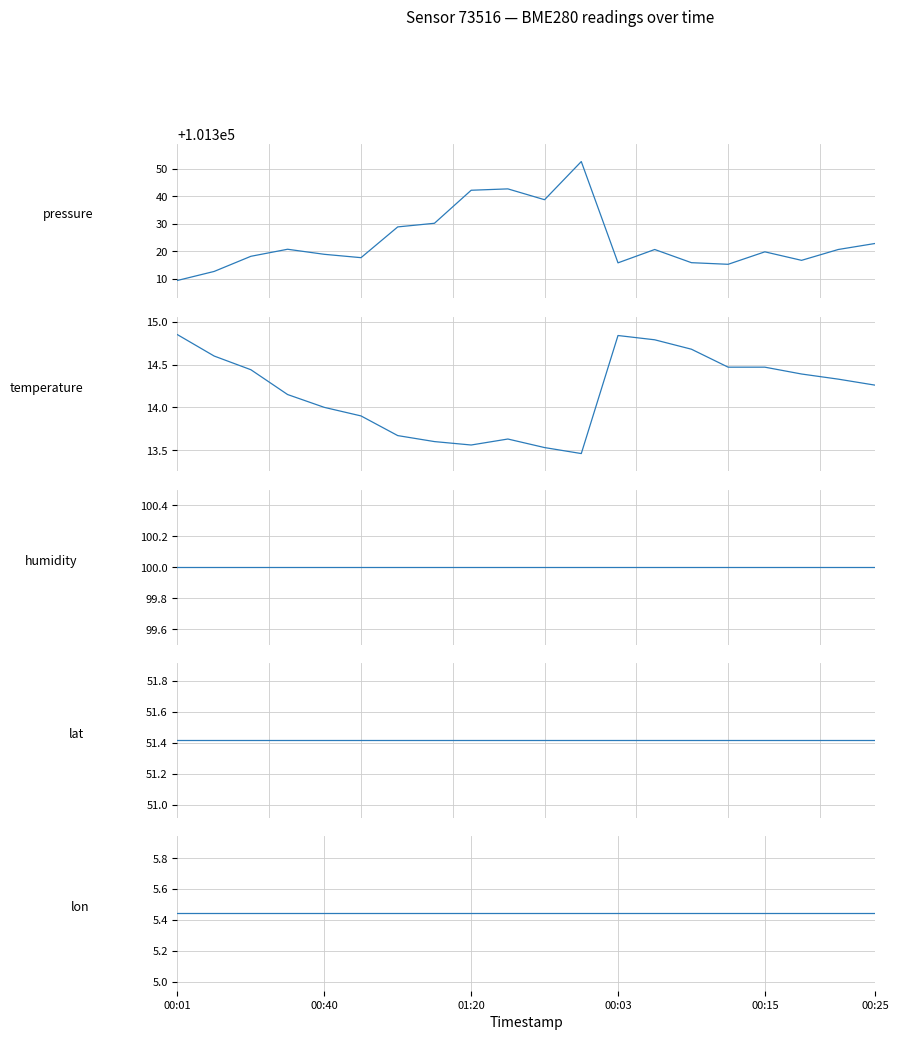

What is the value of the temperature point at the 7th from the left?

13.7